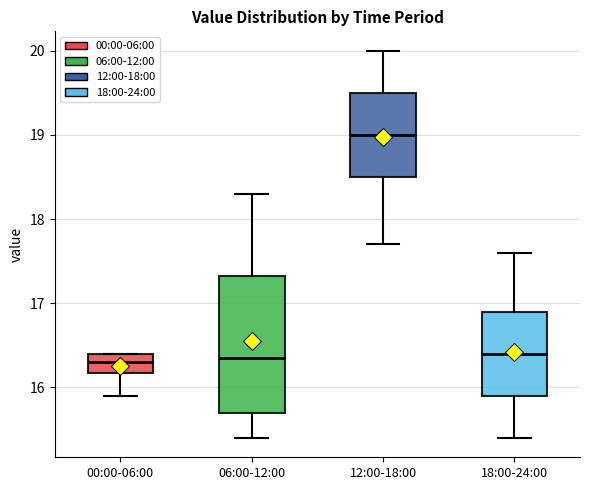

Where is the upper edge of the box for 06:00-12:00 on the y-axis? The values are not printed on the chart, so give them approximately, as read against the axis.

17.3